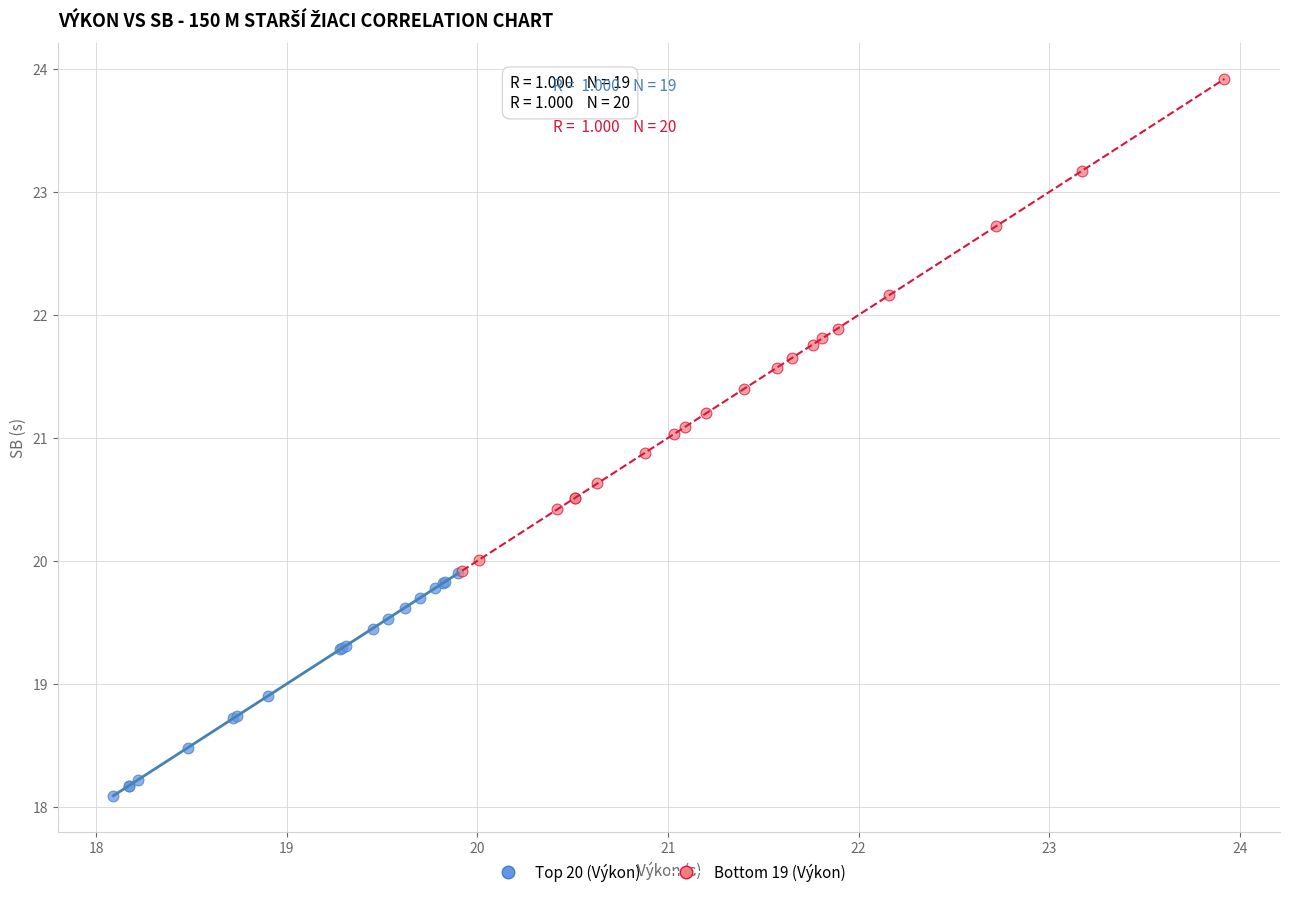

Which series reaches the minimum Y coordinate?

Top 20 (Výkon)